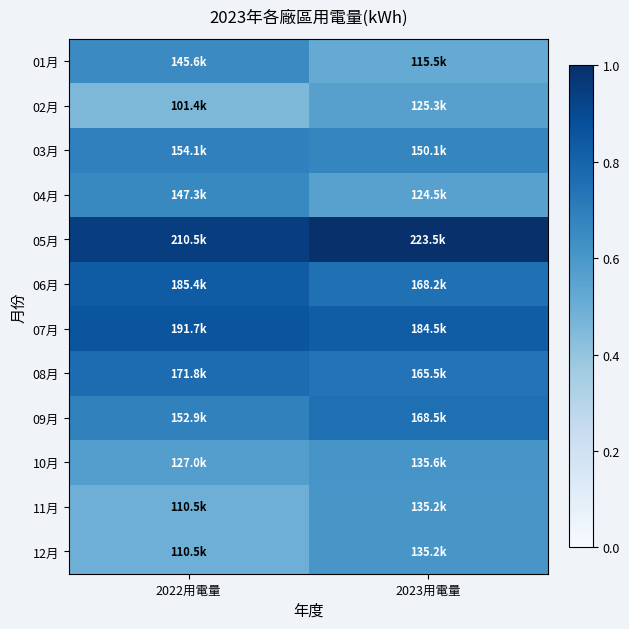

Which series changed the most between 2022用電量 and 2023用電量?

01月